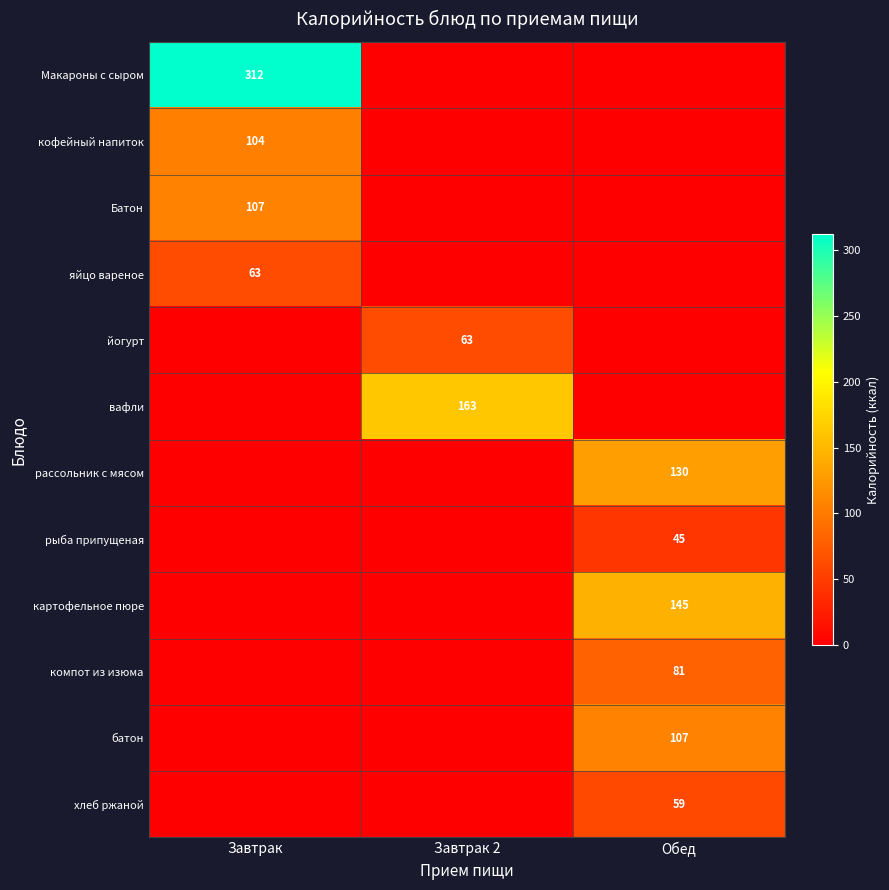

The value of хлеб ржаной at Обед is 99. True or false?

False